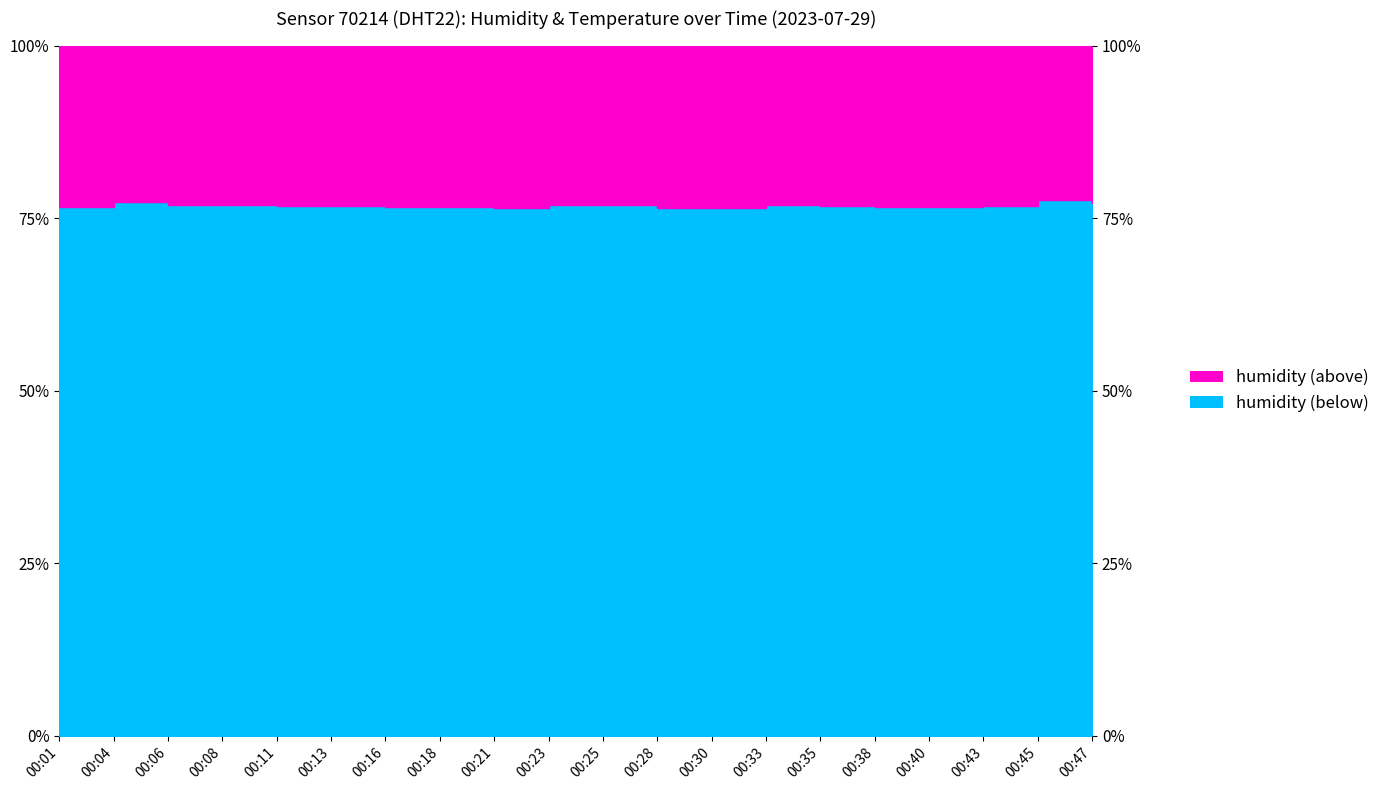

What is the average value?

76.8